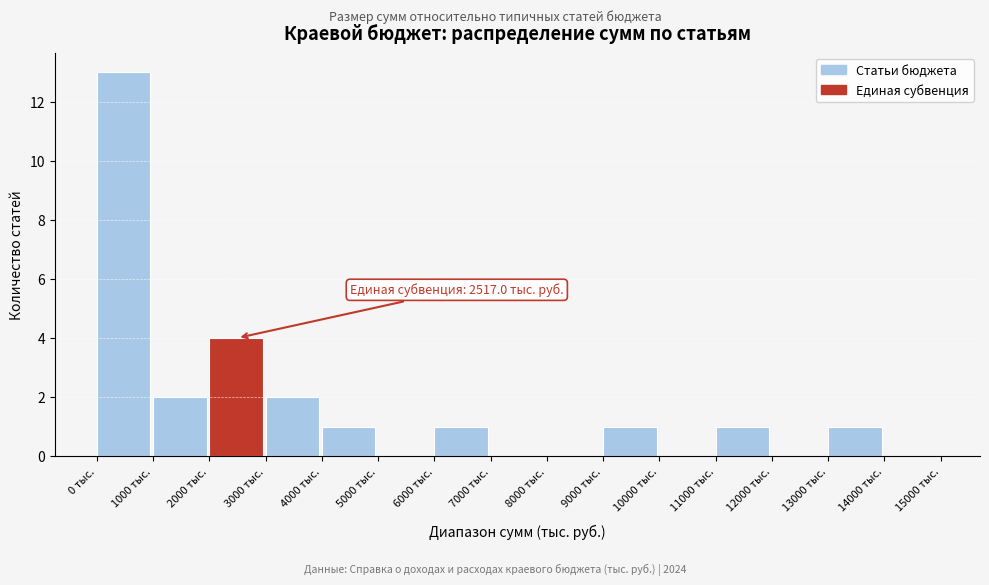

Which range on the x-axis has the tallest bar?

0 to 1000